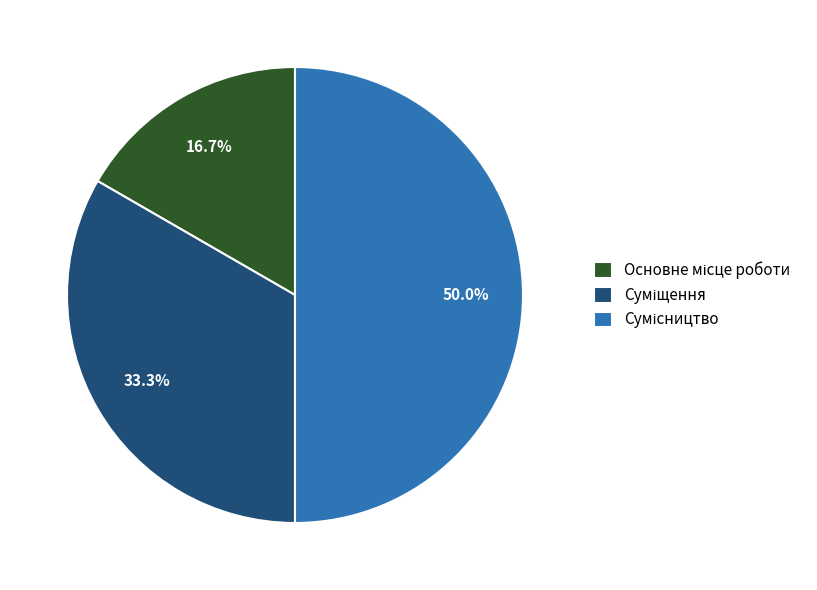

Is the sum of Суміщення and Основне місце роботи greater than half?

No